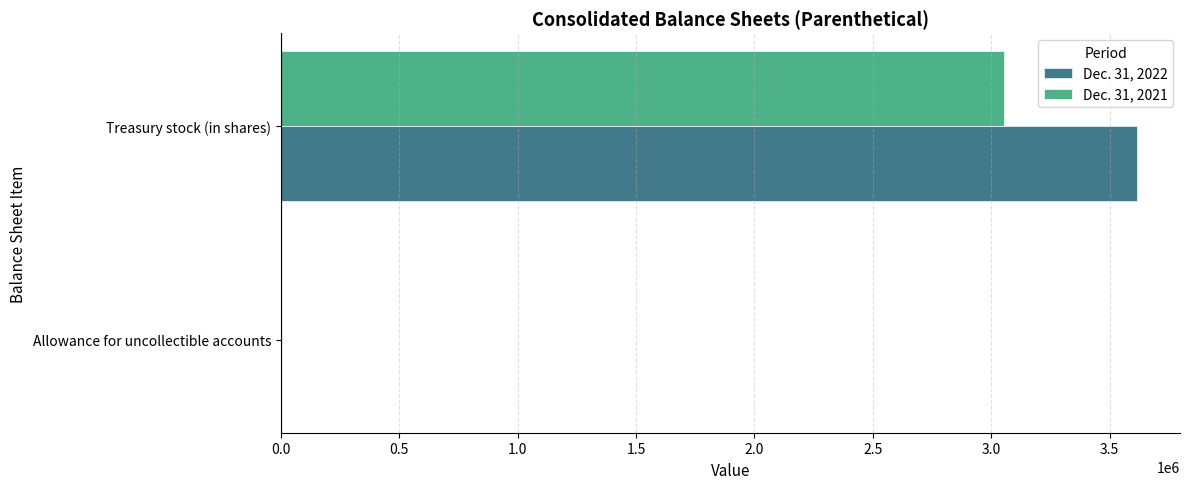

How many Dec. 31, 2022 values are between 1871 and 3616000?

2